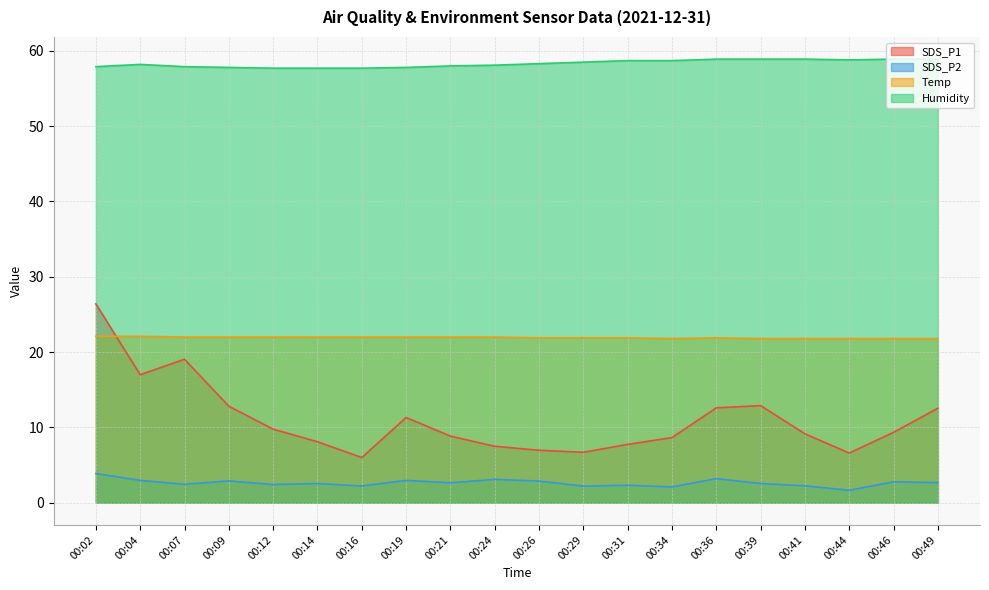

Reading left to right, list all the values displayed in this chart.

SDS_P1: 26.4	17.0	19.1	12.8	9.8	8.1	6.0	11.3	8.8	7.5	7.0	6.7	7.8	8.7	12.6	12.9	9.2	6.6	9.3	12.6
SDS_P2: 3.9	3.0	2.5	2.9	2.4	2.5	2.2	3.0	2.6	3.1	2.9	2.2	2.3	2.1	3.2	2.5	2.2	1.6	2.8	2.7
Temp: 22.1	22.1	22.0	22.0	22.0	22.0	22.0	22.0	22.0	22.0	21.9	21.9	21.9	21.8	21.9	21.8	21.8	21.8	21.8	21.8
Humidity: 57.9	58.2	57.9	57.8	57.7	57.7	57.7	57.8	58.0	58.1	58.3	58.5	58.7	58.7	58.9	58.9	58.9	58.8	58.9	58.9